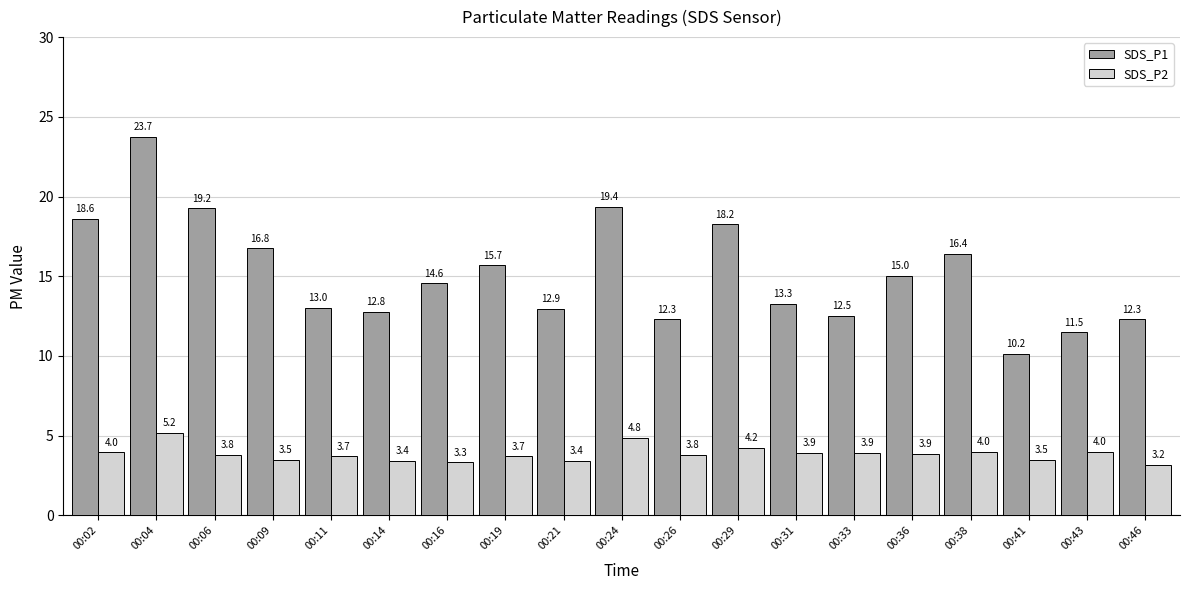

What is the spread (max minus min) of values at 00:09?

13.3